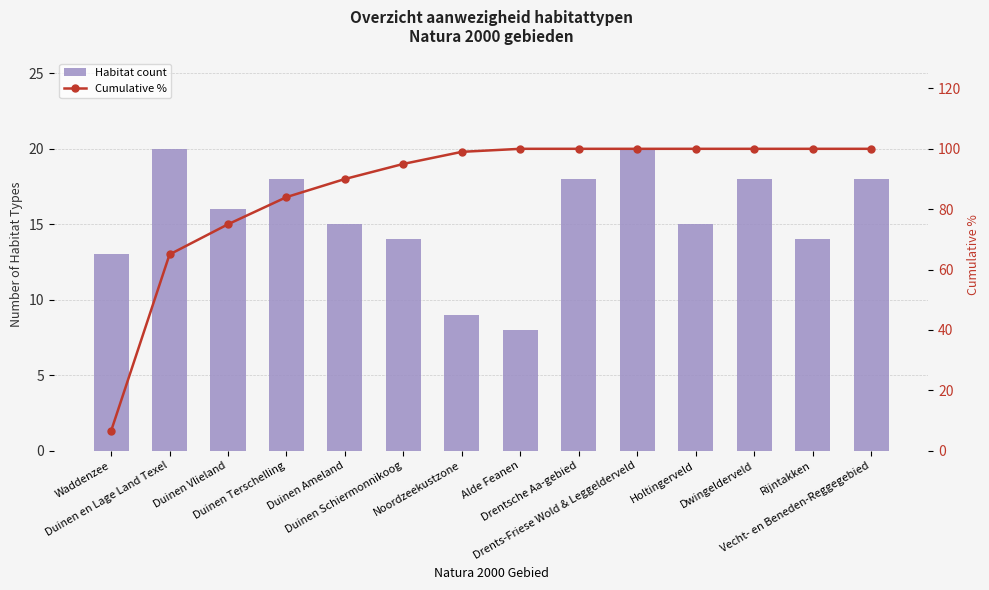

How many data points in Habitat count are above 16?

6